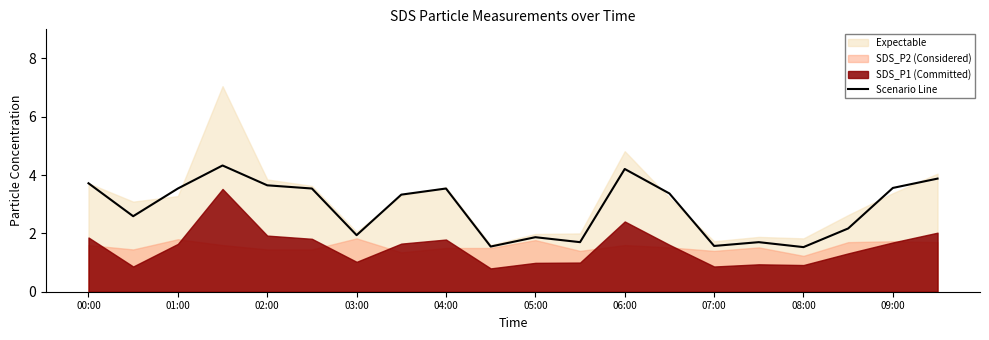

Is it true that Scenario Line equals 3.5 at 04:00?

True